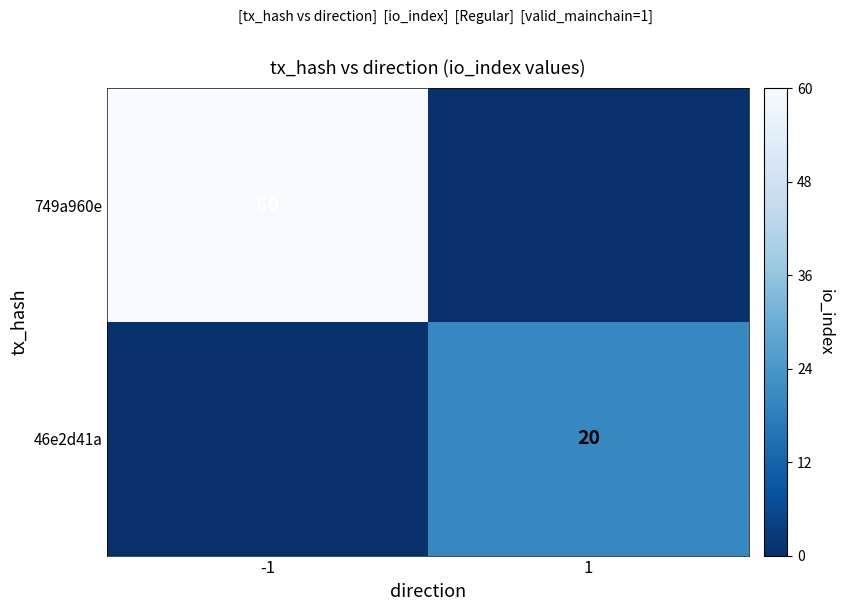

List the series in order of their peak value, highest first.

749a960e, 46e2d41a